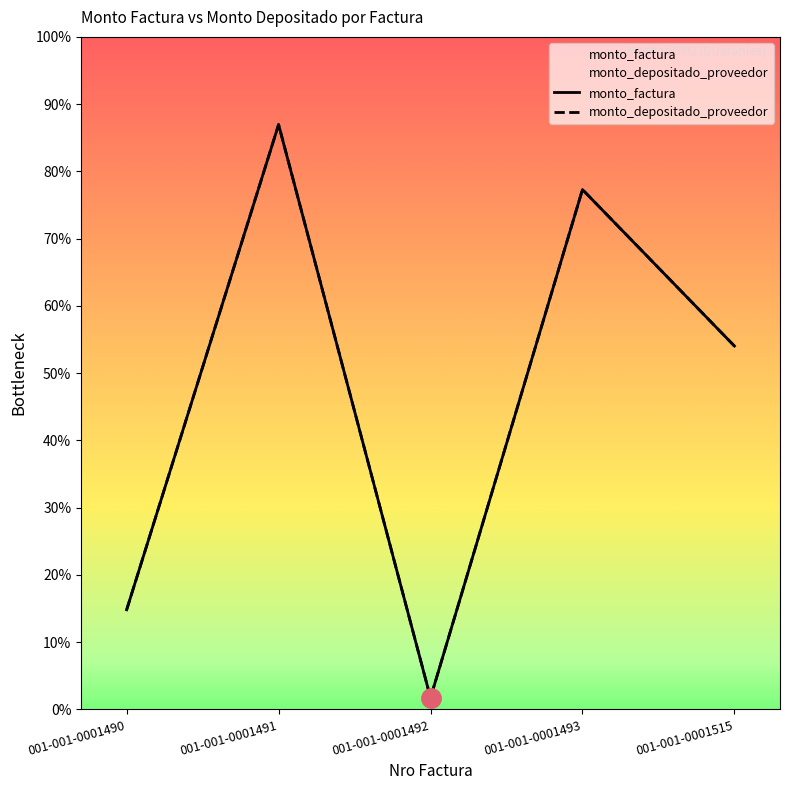

Reading left to right, extract all data points from this chart.

monto_factura: 1724000	10125000	200000	9000000	6291000
monto_depositado_proveedor: 1724000	10125000	200000	9000000	6291000